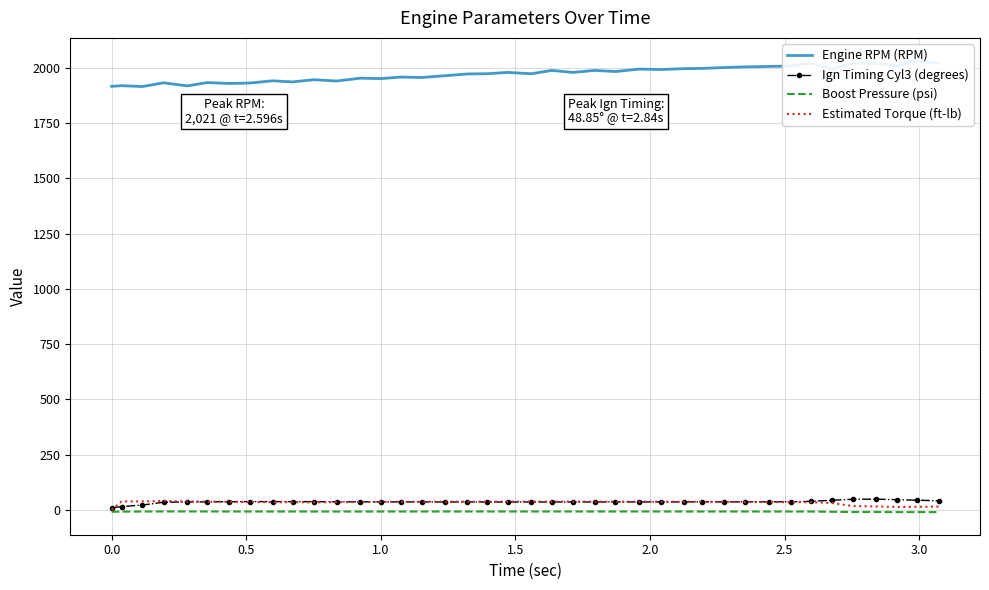

What are all the series names shown in the legend?

Engine RPM (RPM), Ign Timing Cyl3 (degrees), Boost Pressure (psi), Estimated Torque (ft-lb)